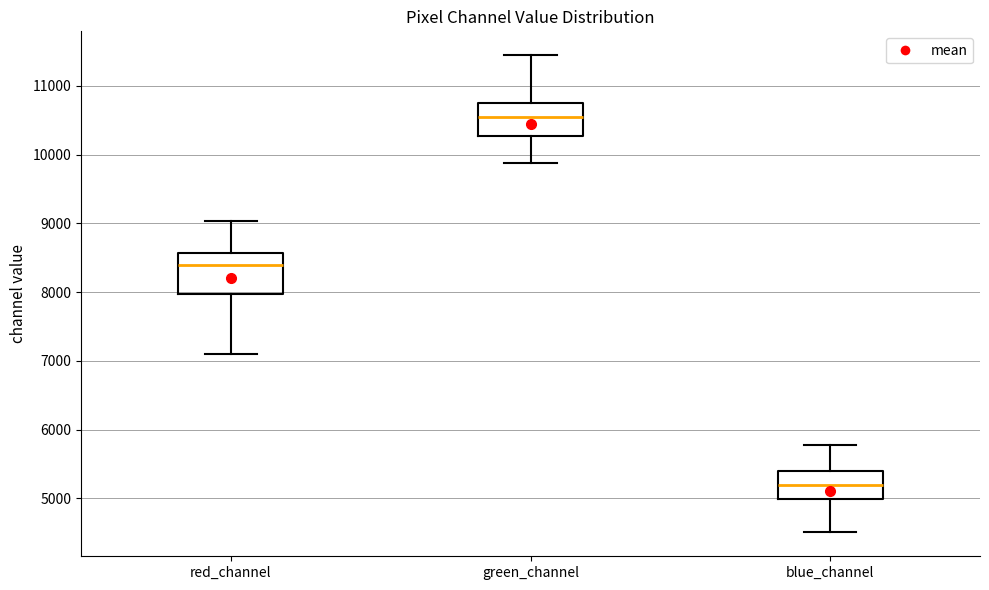

Which box has the highest median line?

green_channel